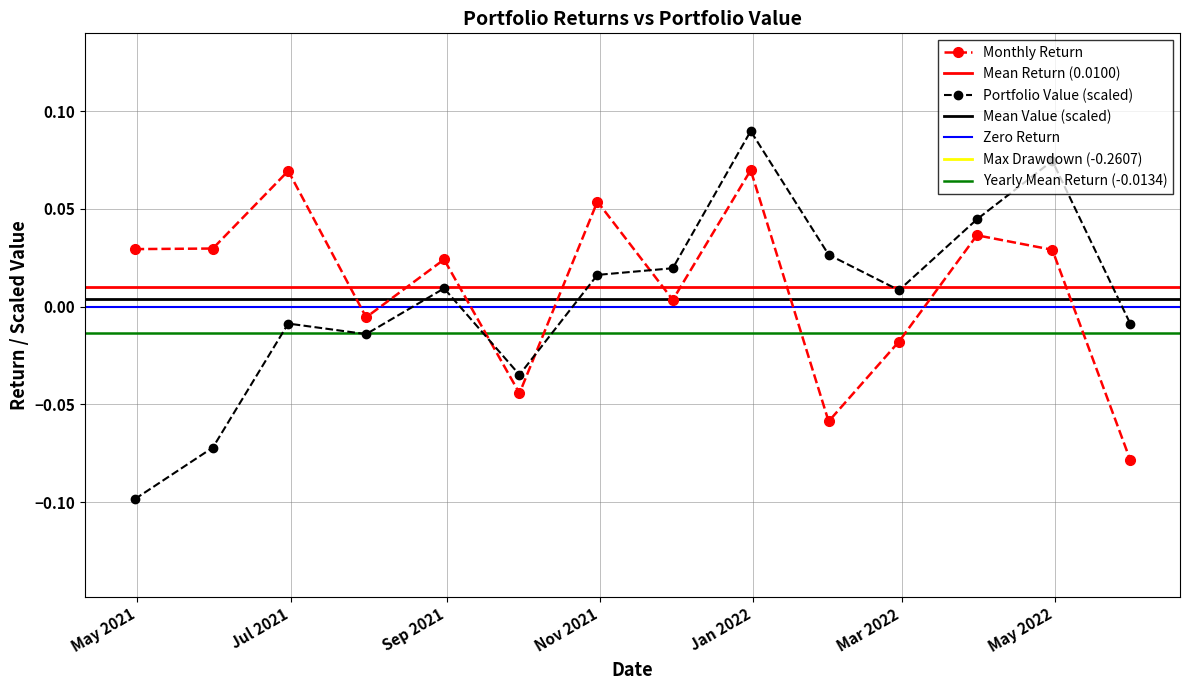

How many negative values does the Portfolio Value (scaled) series have?

6